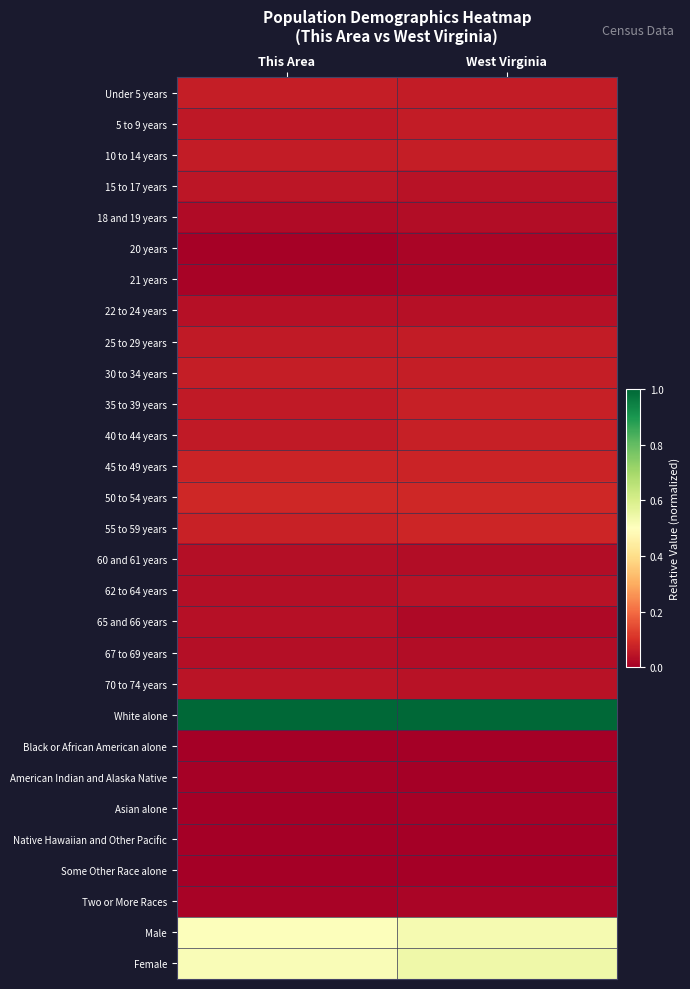

Reading left to right, transcribe all the data shown in this chart.

Under 5 years: This Area=0.1	West Virginia=0.1
5 to 9 years: This Area=0.1	West Virginia=0.1
10 to 14 years: This Area=0.1	West Virginia=0.1
15 to 17 years: This Area=0.0	West Virginia=0.0
18 and 19 years: This Area=0.0	West Virginia=0.0
20 years: This Area=0.0	West Virginia=0.0
21 years: This Area=0.0	West Virginia=0.0
22 to 24 years: This Area=0.0	West Virginia=0.0
25 to 29 years: This Area=0.1	West Virginia=0.1
30 to 34 years: This Area=0.1	West Virginia=0.1
35 to 39 years: This Area=0.1	West Virginia=0.1
40 to 44 years: This Area=0.1	West Virginia=0.1
45 to 49 years: This Area=0.1	West Virginia=0.1
50 to 54 years: This Area=0.1	West Virginia=0.1
55 to 59 years: This Area=0.1	West Virginia=0.1
60 and 61 years: This Area=0.0	West Virginia=0.0
62 to 64 years: This Area=0.0	West Virginia=0.0
65 and 66 years: This Area=0.0	West Virginia=0.0
67 to 69 years: This Area=0.0	West Virginia=0.0
70 to 74 years: This Area=0.0	West Virginia=0.0
White alone: This Area=1.0	West Virginia=1.0
Black or African American alone: This Area=0.0	West Virginia=0.0
American Indian and Alaska Native: This Area=0.0	West Virginia=0.0
Asian alone: This Area=0.0	West Virginia=0.0
Native Hawaiian and Other Pacific: This Area=0.0	West Virginia=0.0
Some Other Race alone: This Area=0.0	West Virginia=0.0
Two or More Races: This Area=0.0	West Virginia=0.0
Male: This Area=0.5	West Virginia=0.5
Female: This Area=0.5	West Virginia=0.5